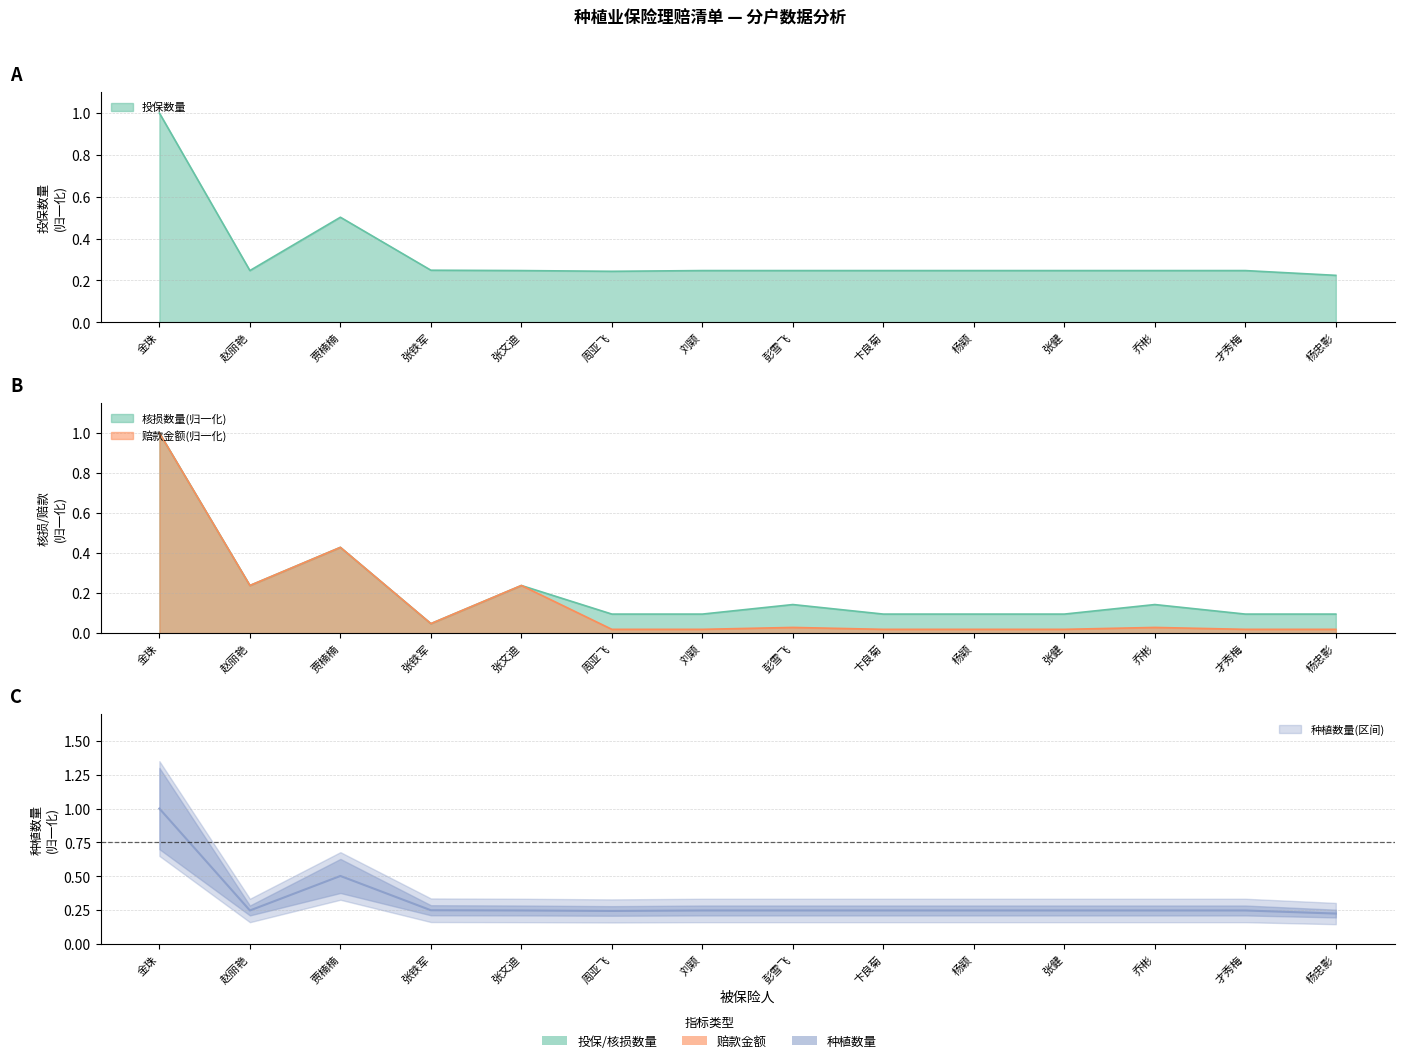

At which label is 赔款金额 closest to 0?

周亚飞